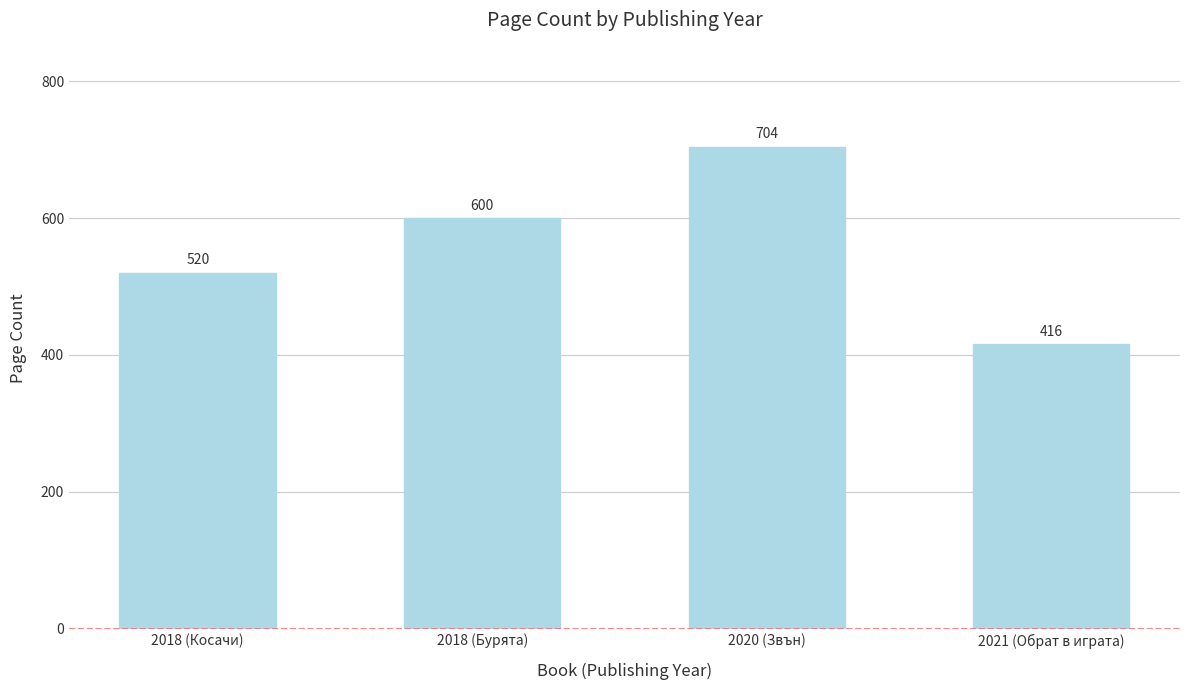

What is the difference between the values at 2020 (Звън) and 2018 (Бурята)?

104